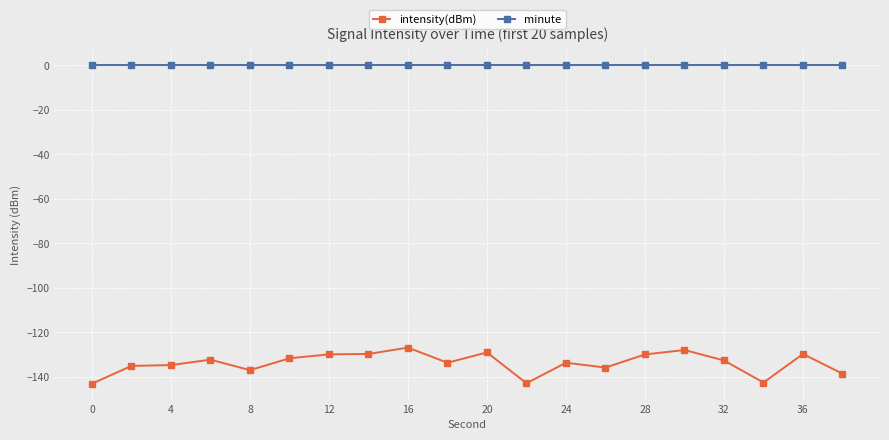

What is the sum of all intensity(dBm) values?

-2675.9